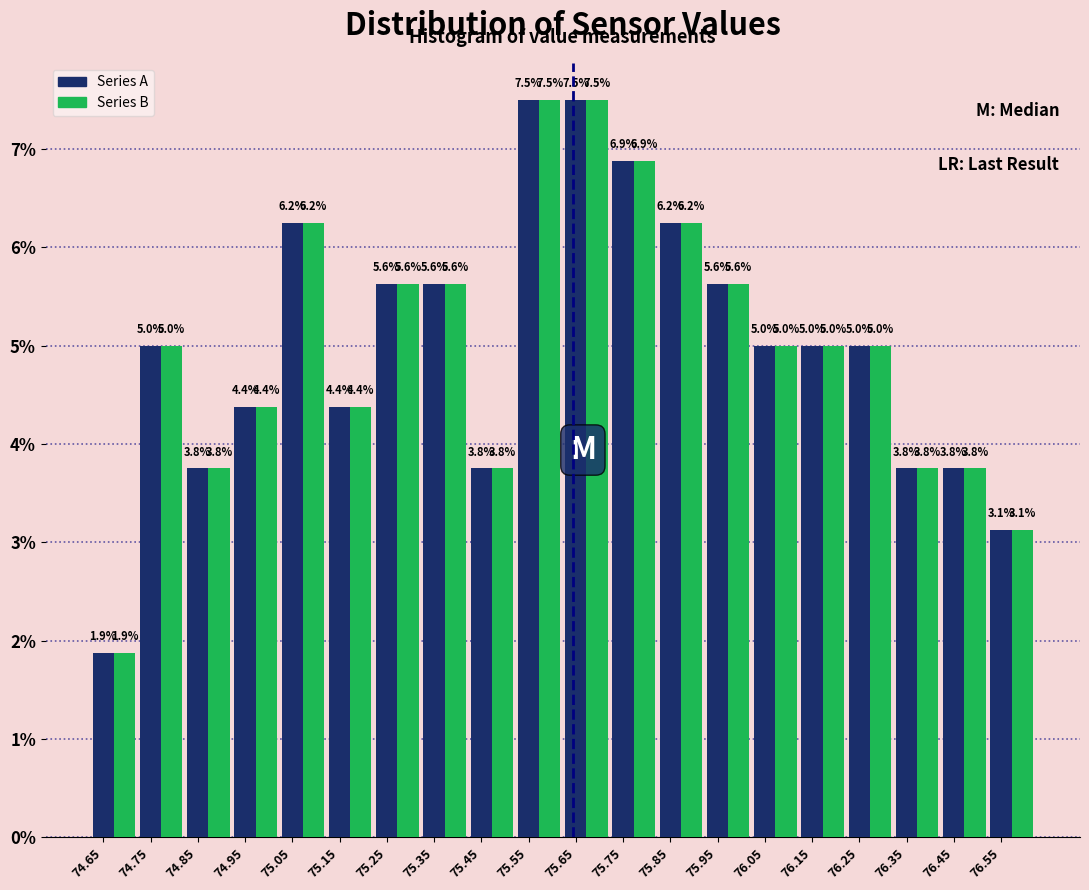

True or false: Series B has a value of 5.0 at 76.25.

True